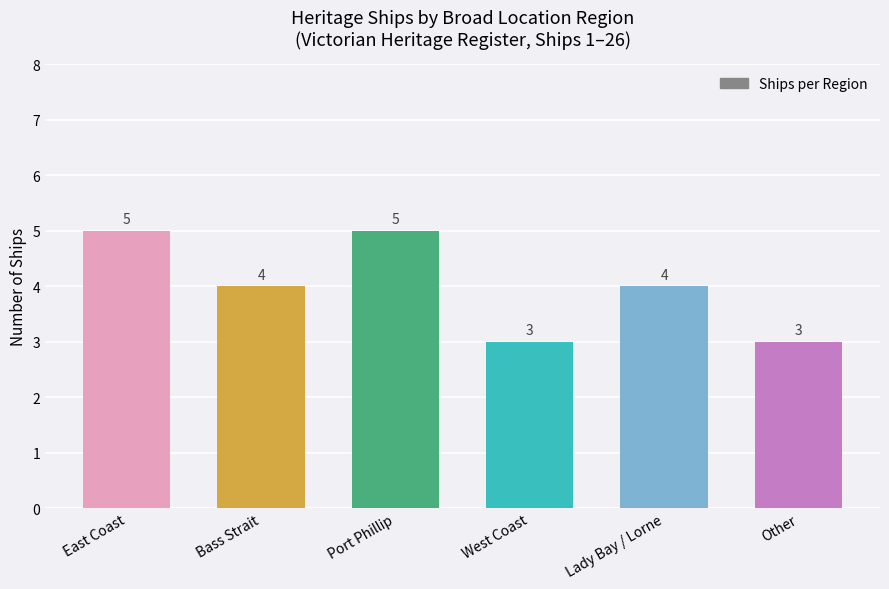

True or false: the data shows 8 at East Coast.

False